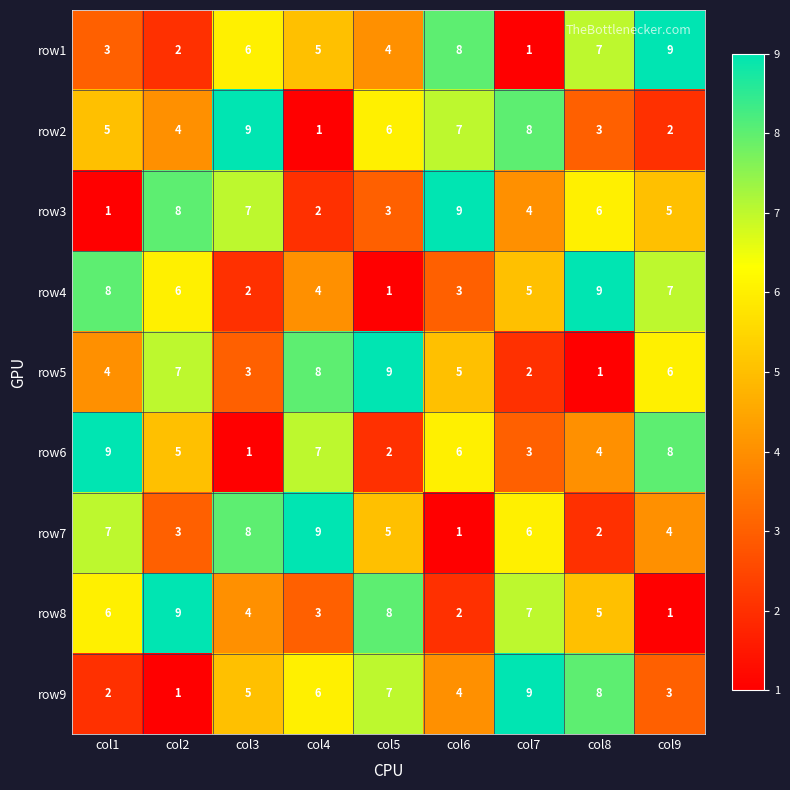

What is the minimum value shown in the chart?

1